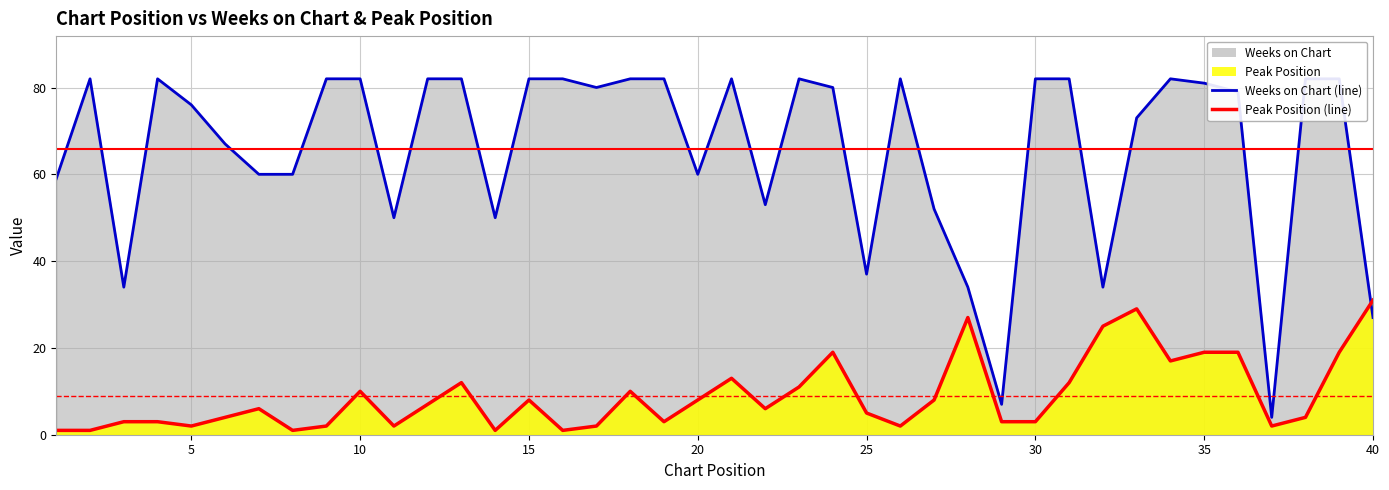

What are all the series names shown in the legend?

Weeks on Chart, Peak Position